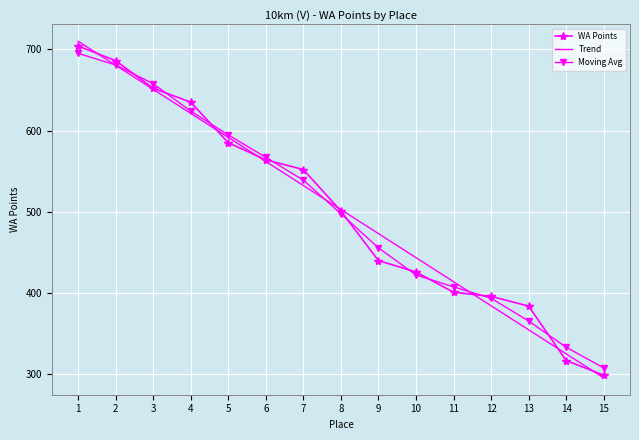

What is the total value across all series at 15?

902.7